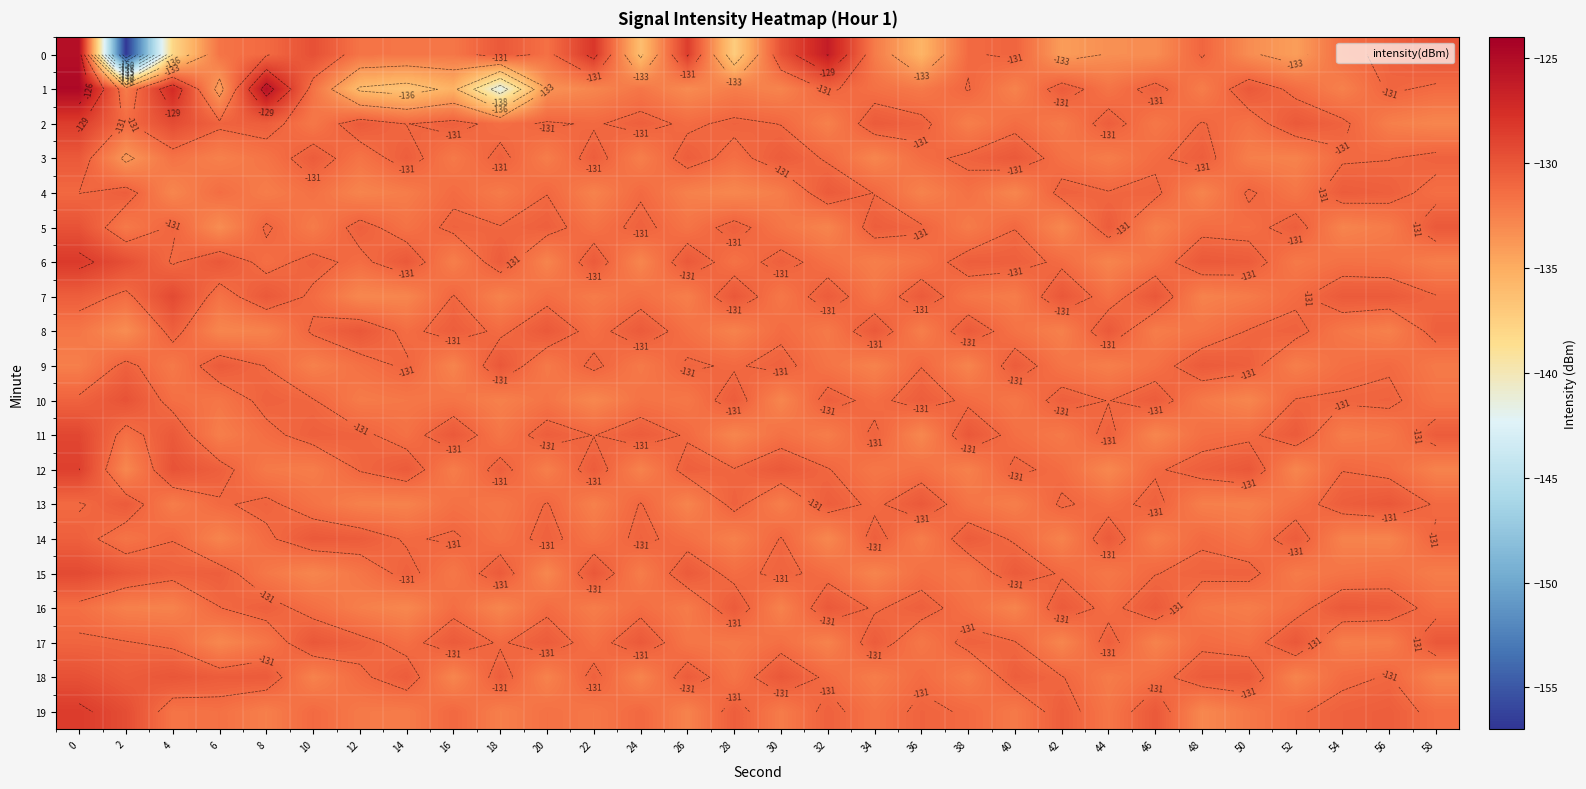

Which series changed the most between 8 and 18?

1